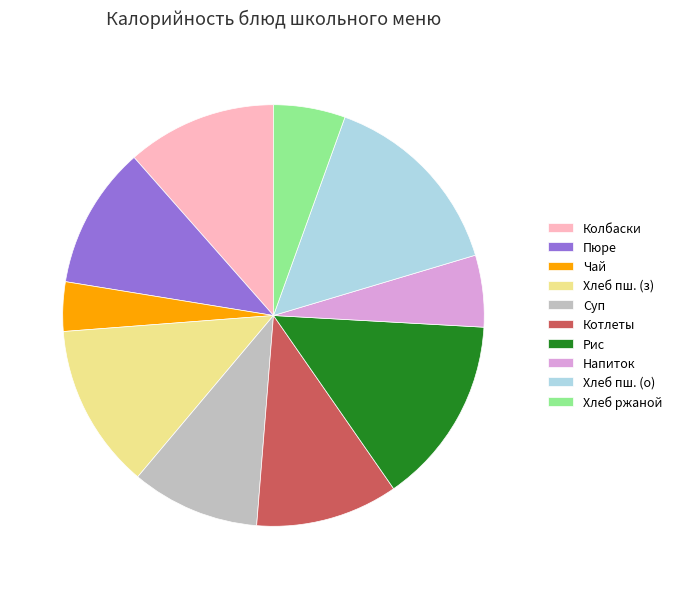

How many segments does this pie chart have?

10